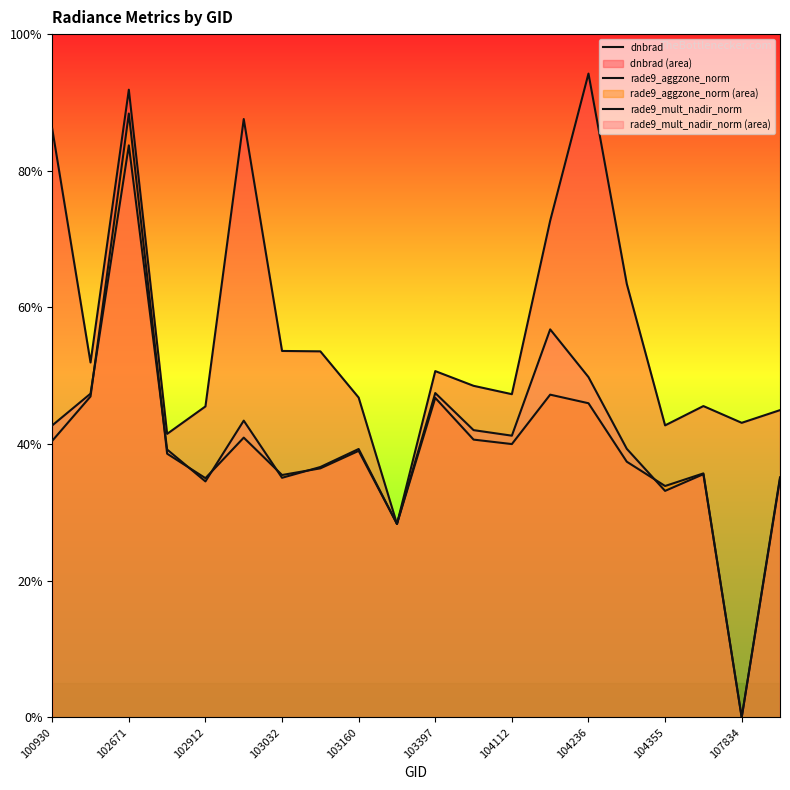

Does the chart display data point markers on the line(s)?

No